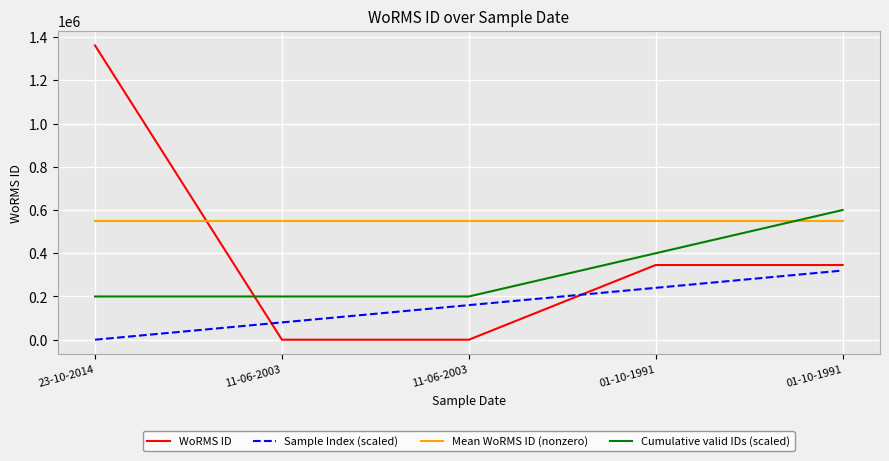

Where is WoRMS ID nearest to the value 680587?

01-10-1991